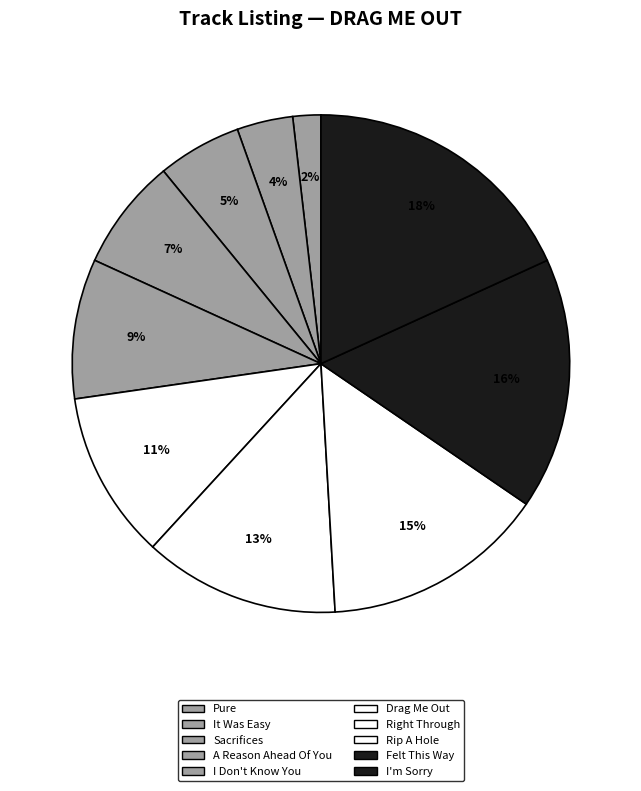

Combined, do Pure and Sacrifices account for over 50%?

No